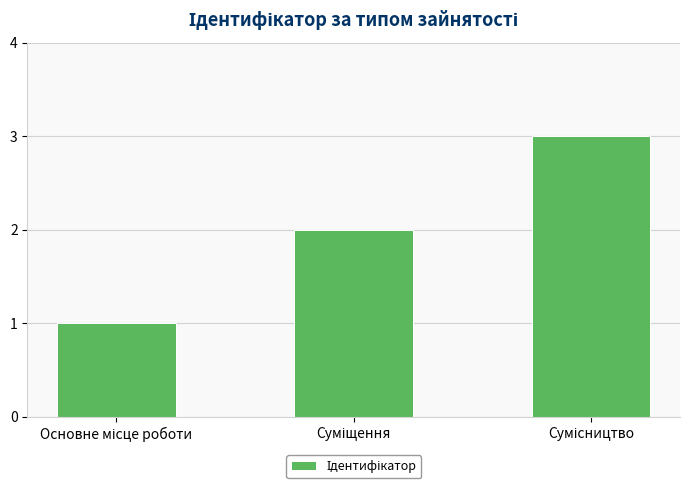

What is the sum of all values?

6